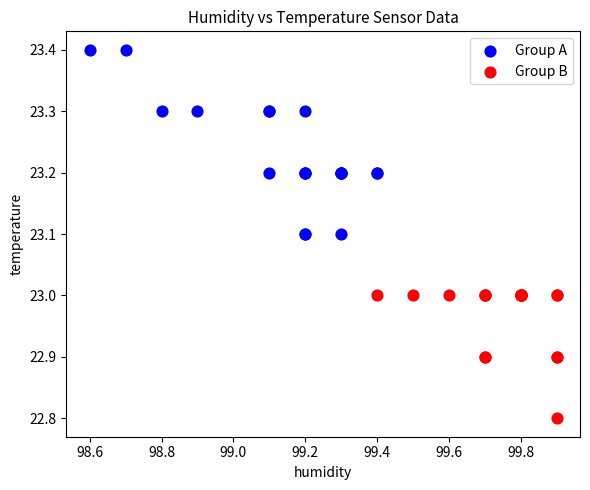

Which series reaches the minimum Y coordinate?

Group B